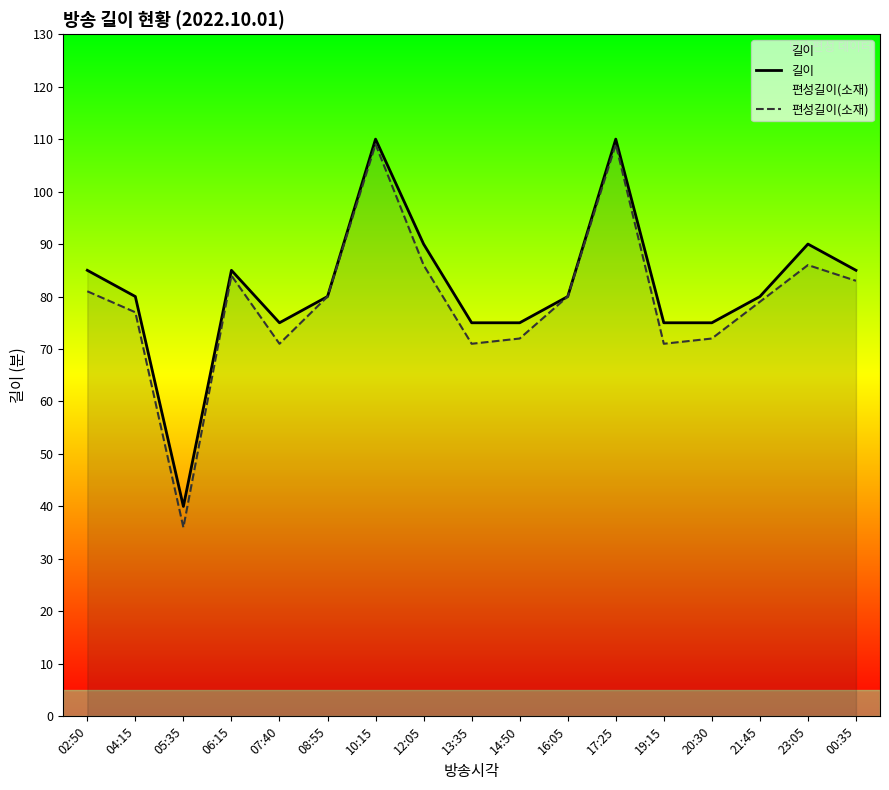

What is the label of the 14th point from the left?

20:30